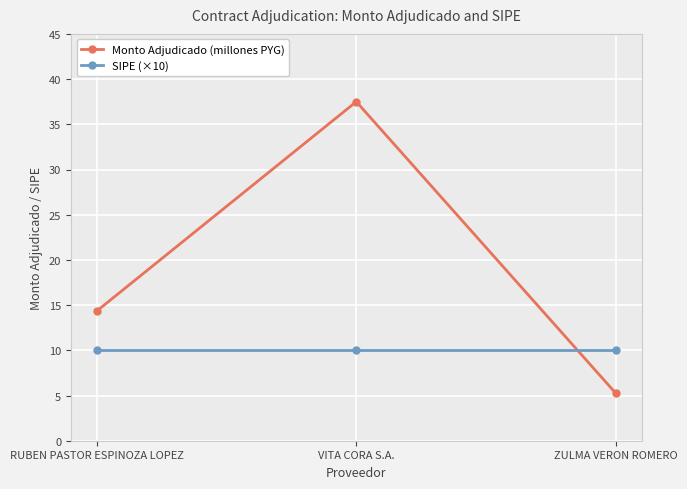

How many lines are shown in the chart?

2